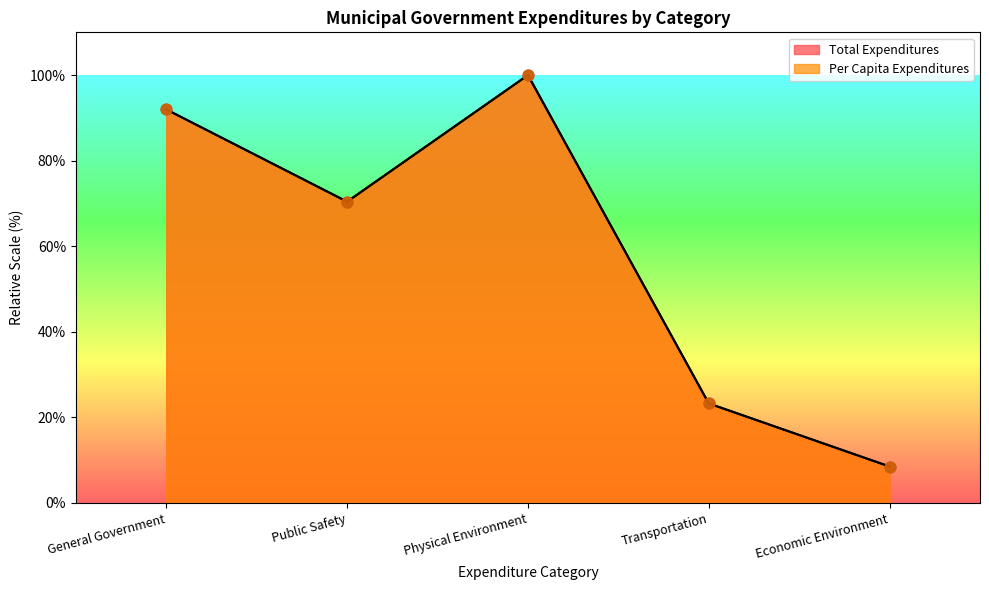

What is the total value across all series at Public Safety?

140.8